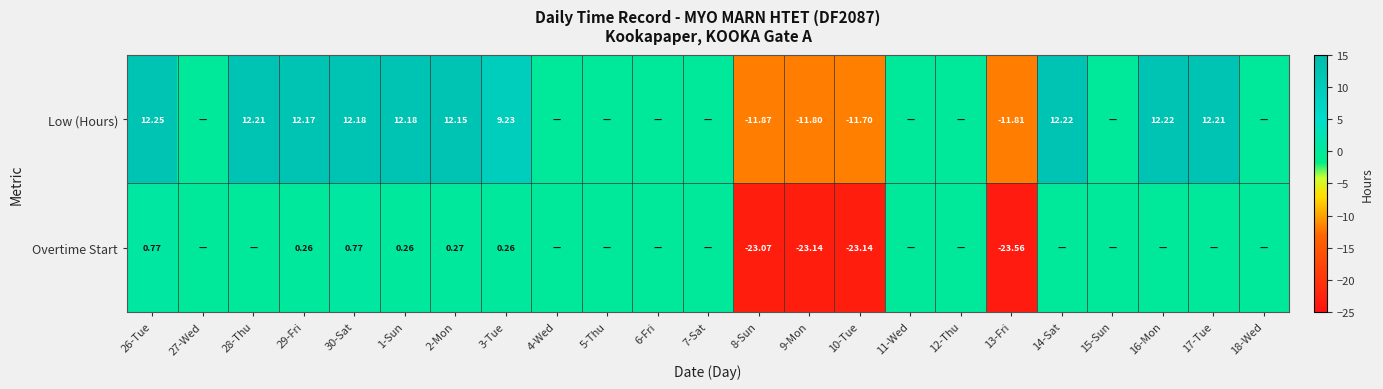

Between 26-Tue and 29-Fri, which series saw the biggest shift?

Overtime Start